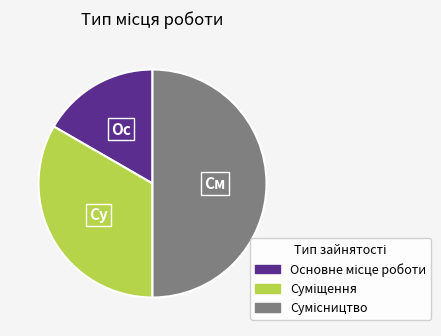

How many slices are in this pie chart?

3